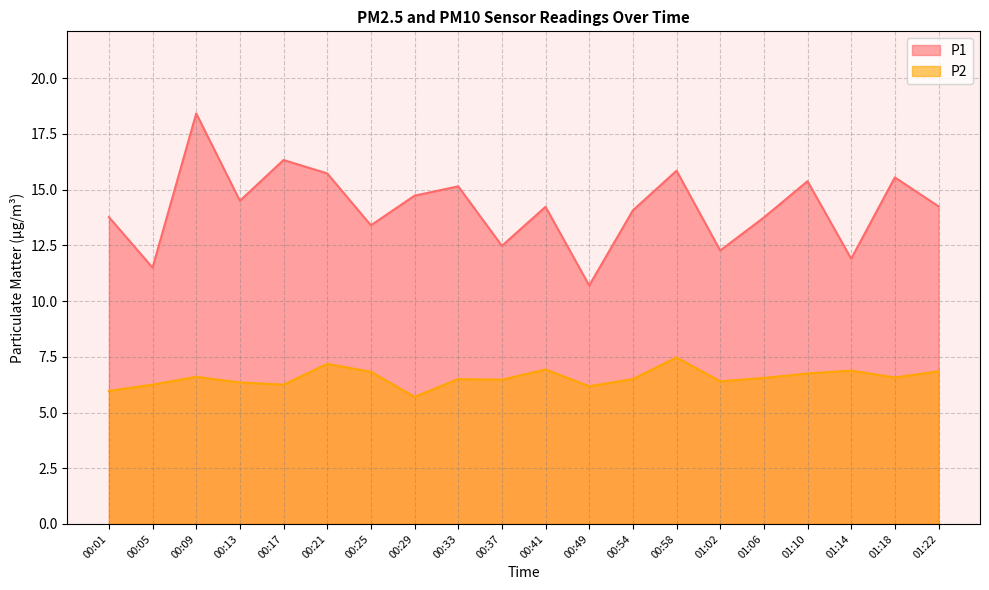

In P1, how many points are higher than both neighbors (excluding endpoints)?

7